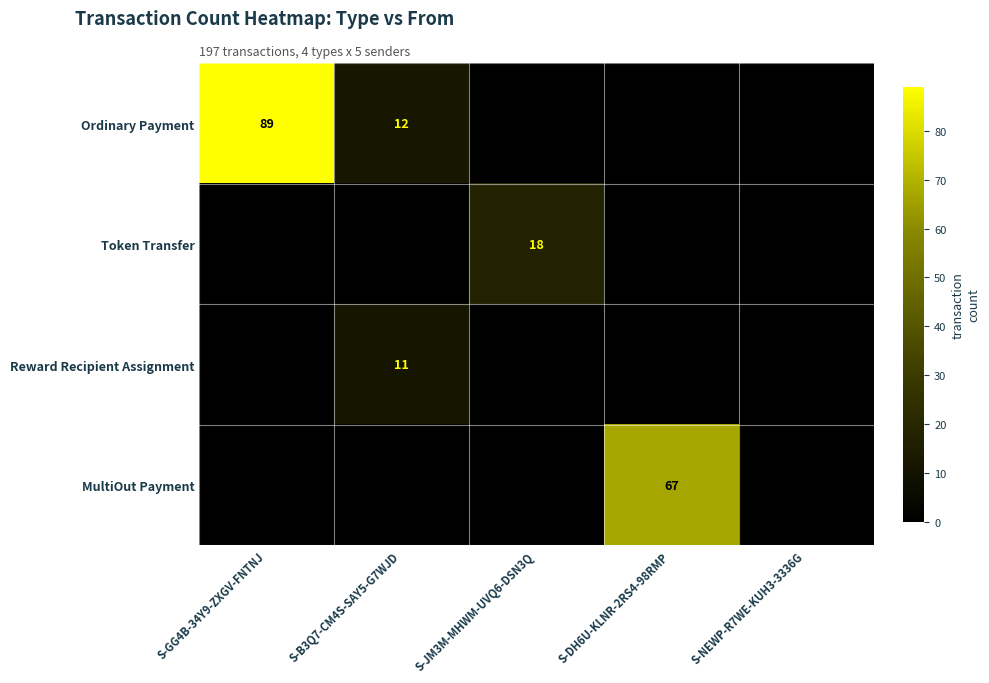

Is it true that Ordinary Payment equals 89 at S-GG4B-34Y9-ZXGV-FNTNJ?

True